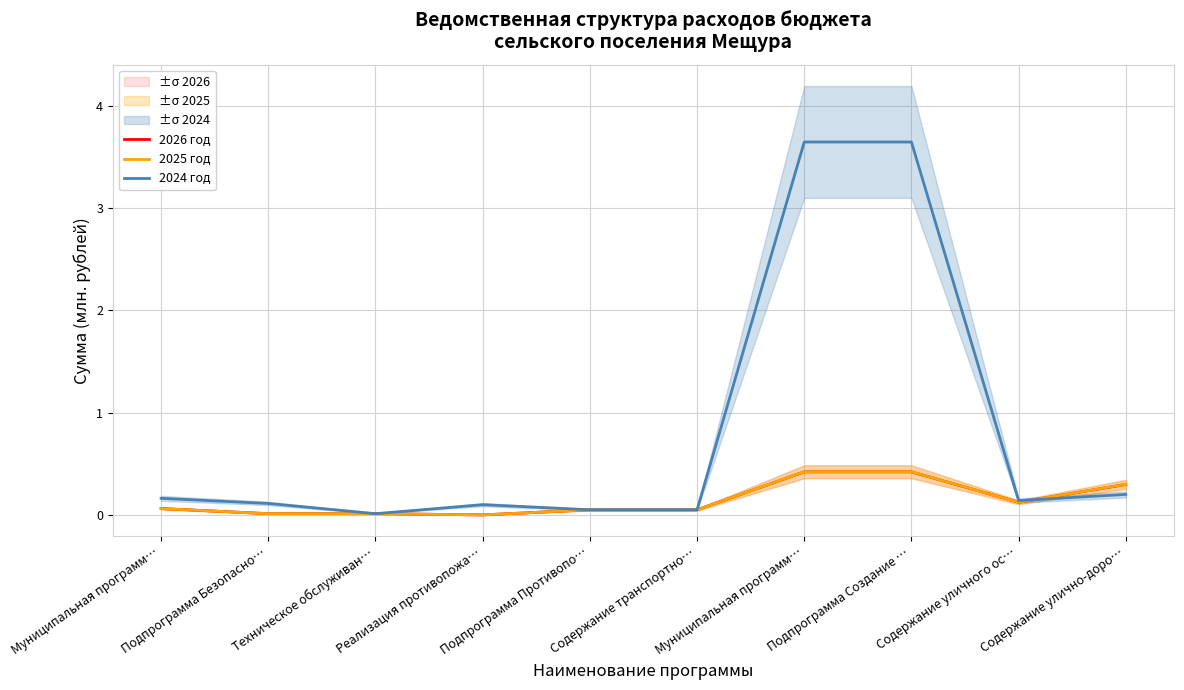

Between Техническое обслуживан… and Реализация противопожа…, which series saw the biggest shift?

2024 год